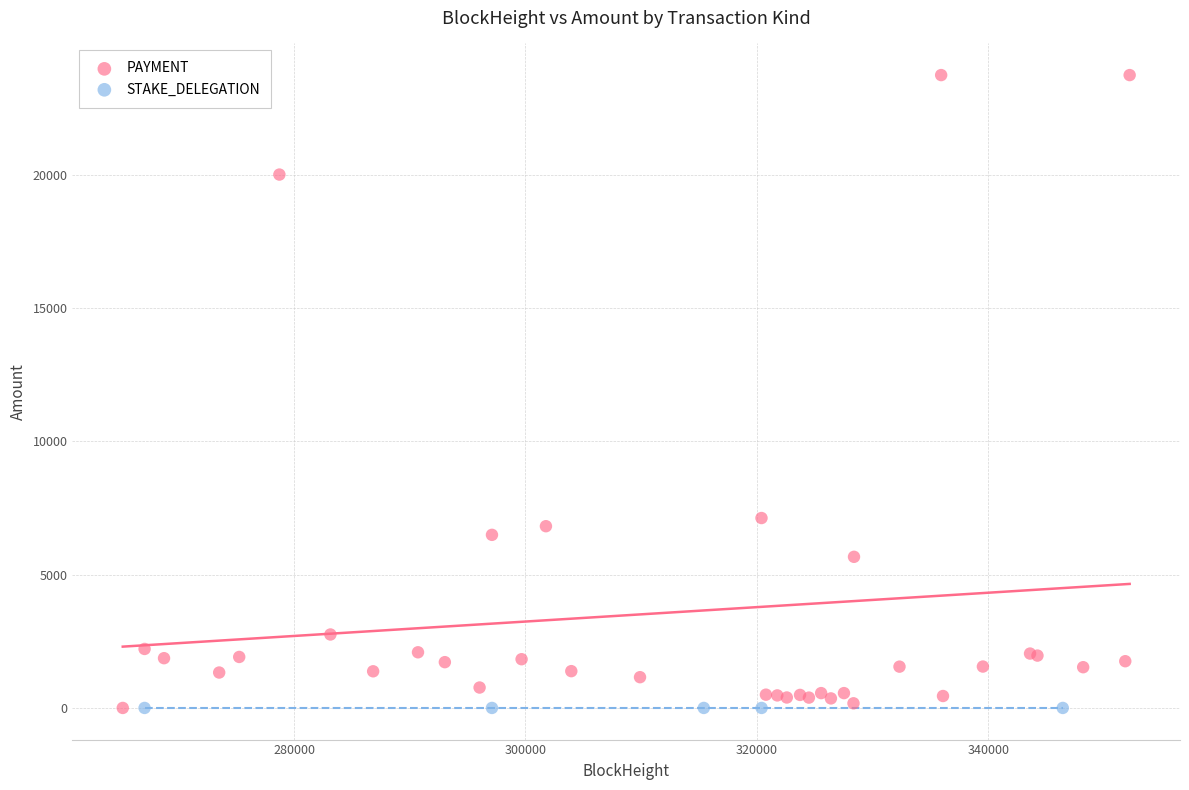

Which series reaches the maximum Y coordinate?

PAYMENT